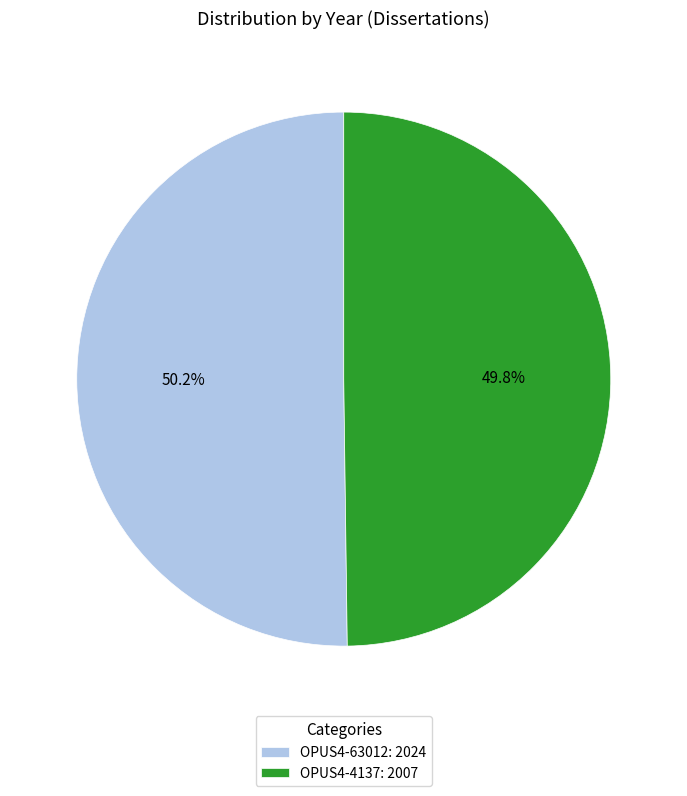

What portion of the pie excludes OPUS4-4137?

50.2%